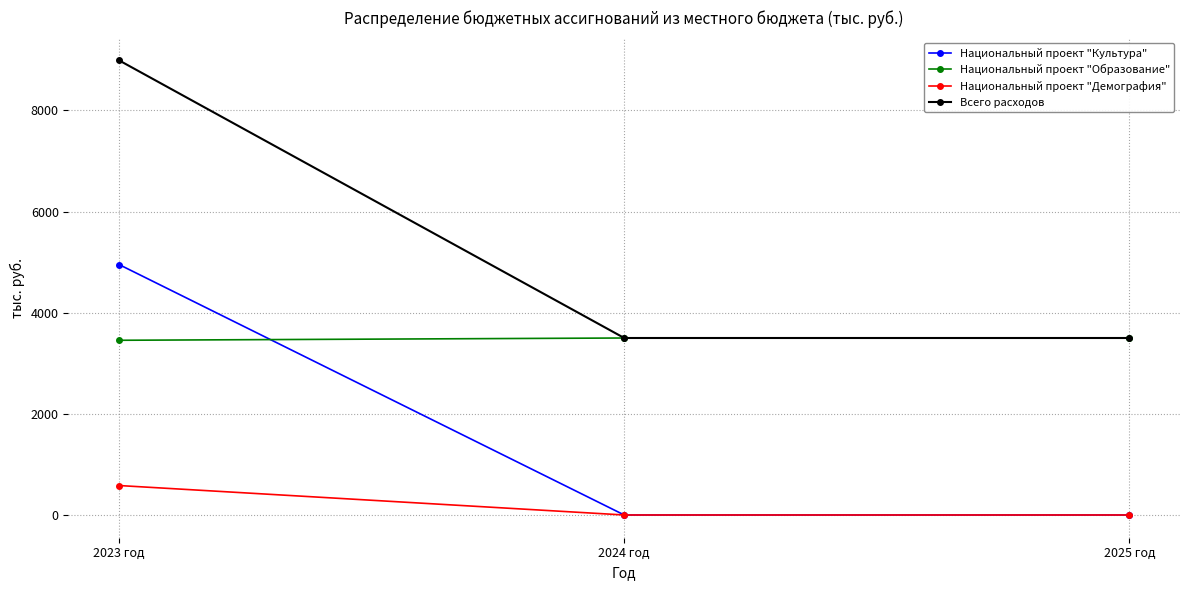

What is the minimum value for Национальный проект "Образование"?

3455.0